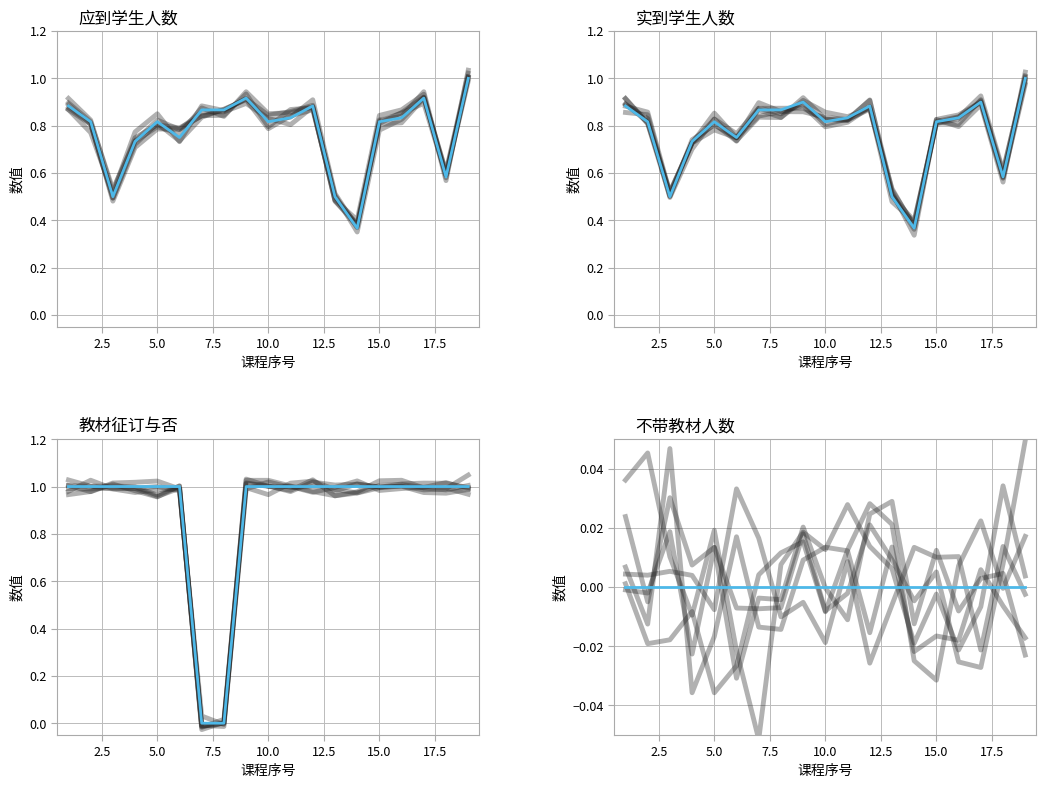

How many values in 教材征订与否 are above zero?

17